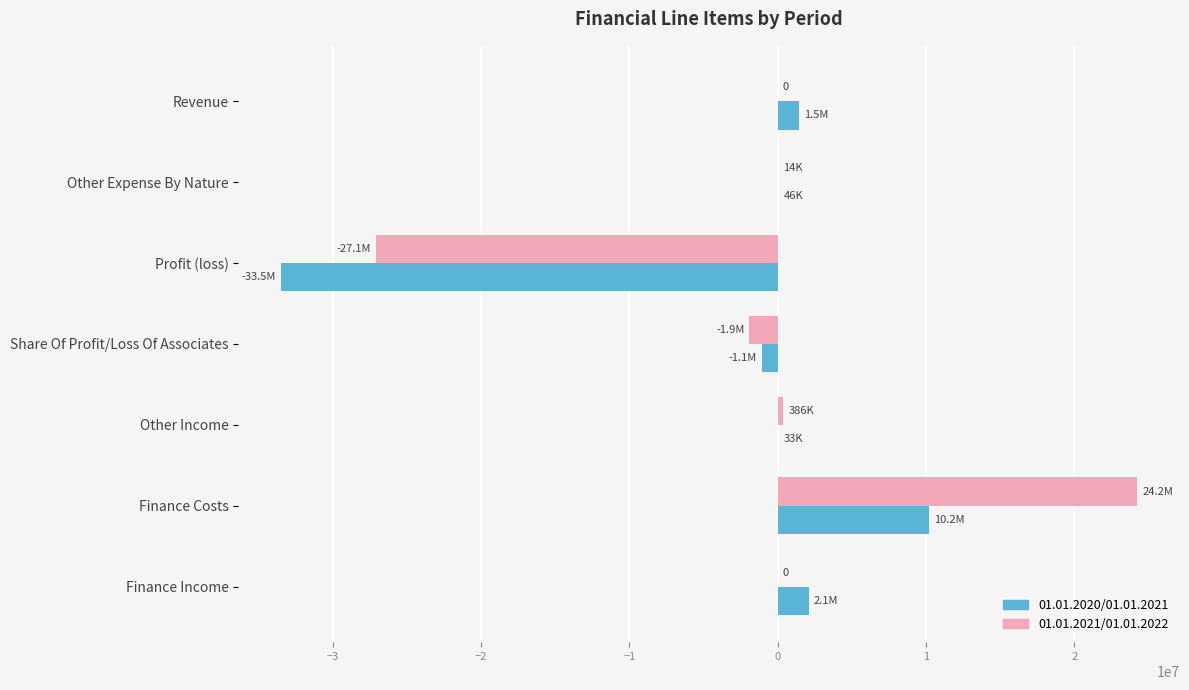

The value of 01.01.2021/01.01.2022 at Profit (loss) is -7625747. True or false?

False